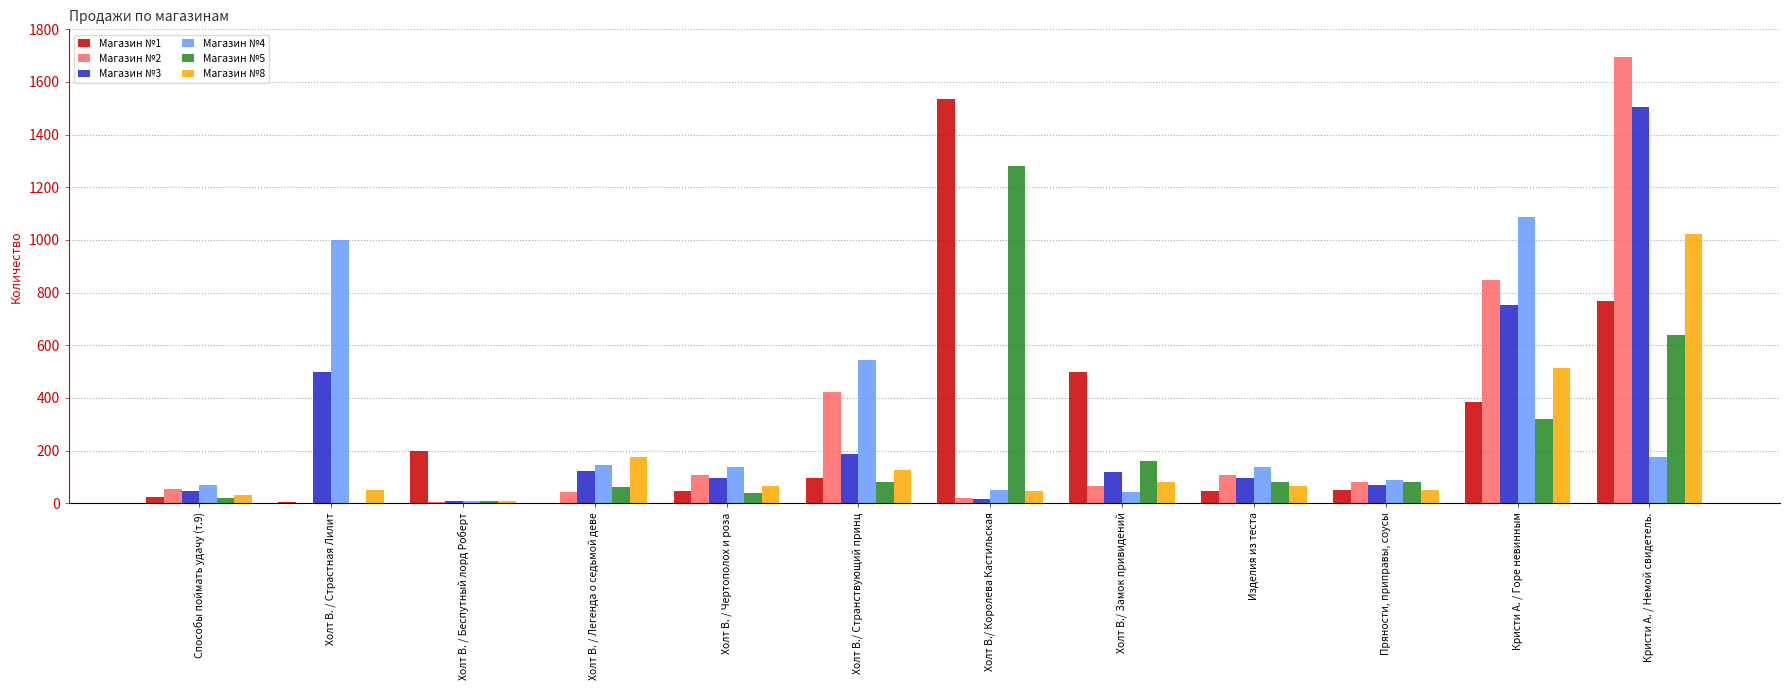

At which category is the sum across all series the highest?

Кристи А. / Немой свидетель.